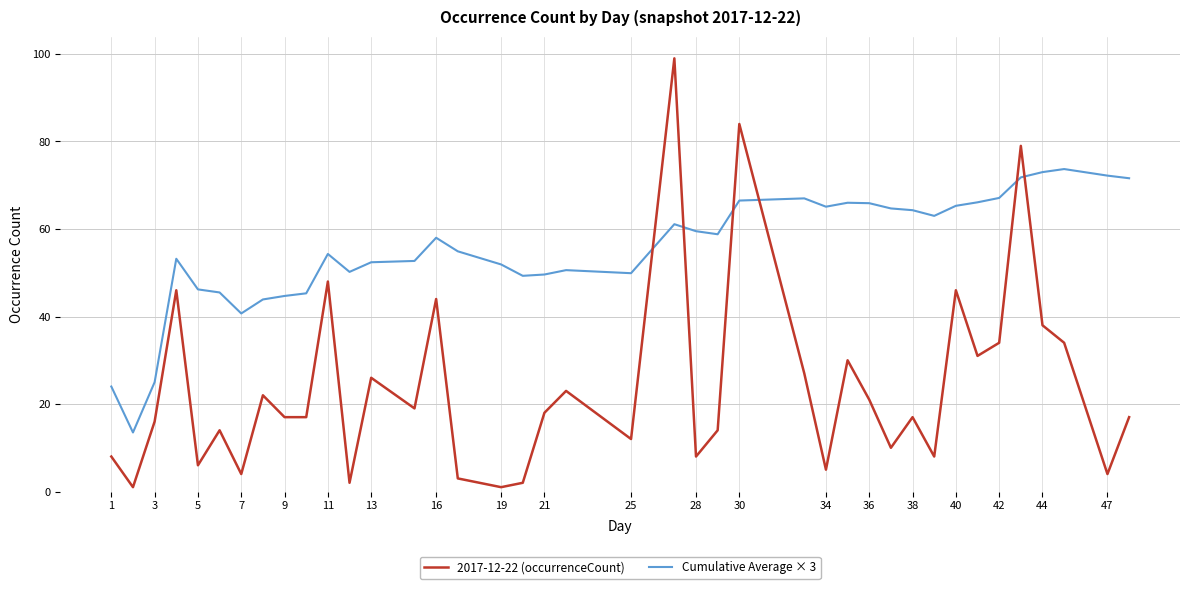

What is the maximum value shown in the chart?

99.0